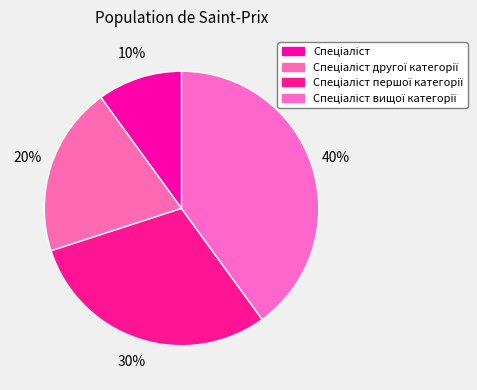

Which category has the smallest portion of the pie?

Спеціаліст